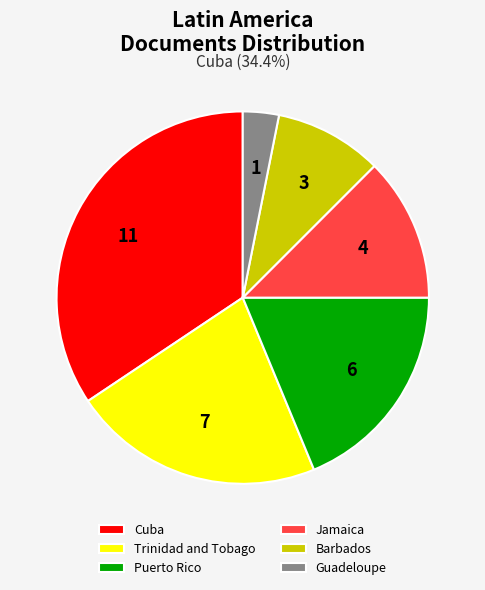

What is the largest slice in the pie chart?

Cuba